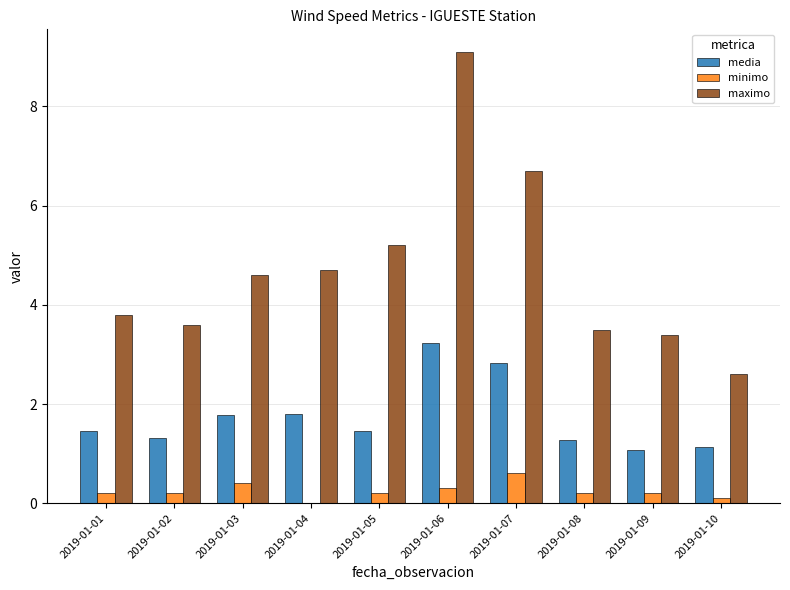

What are all the series names shown in the legend?

media, minimo, maximo